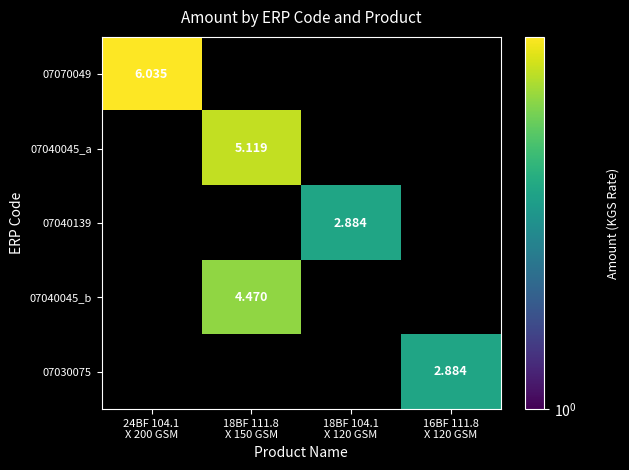

Between 16BF 111.8
X 120 GSM and 18BF 104.1
X 120 GSM, which is larger?

18BF 104.1
X 120 GSM